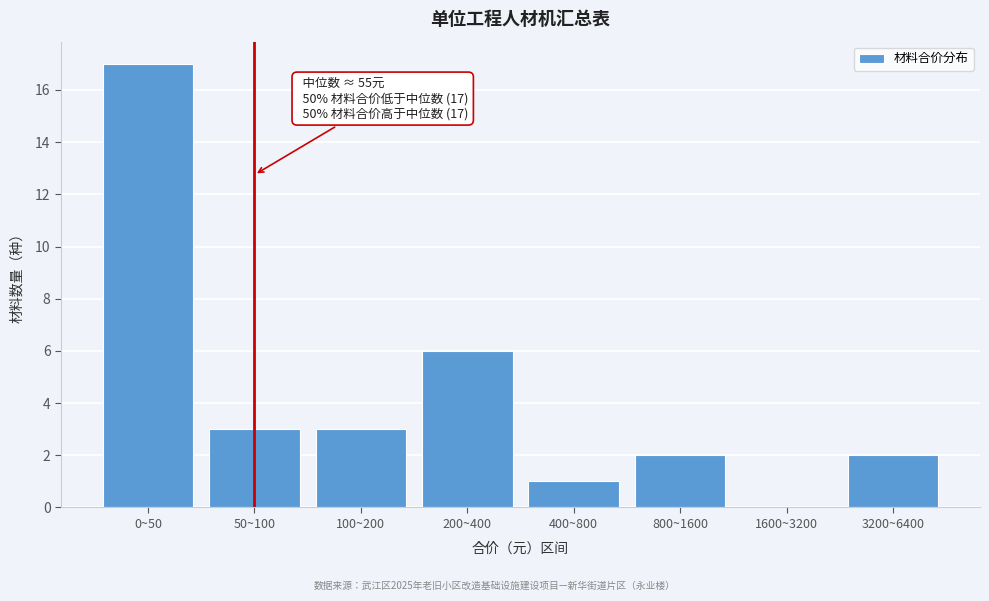

Reading left to right, list all the values displayed in this chart.

0~50=17	50~100=3	100~200=3	200~400=6	400~800=1	800~1600=2	1600~3200=0	3200~6400=2